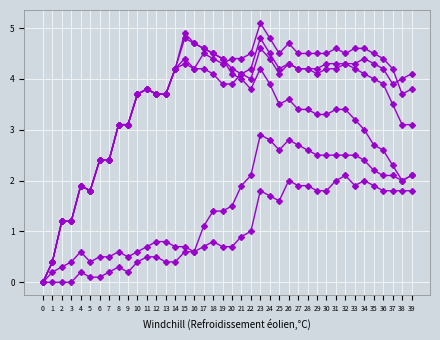

How many series are shown in this chart?

6